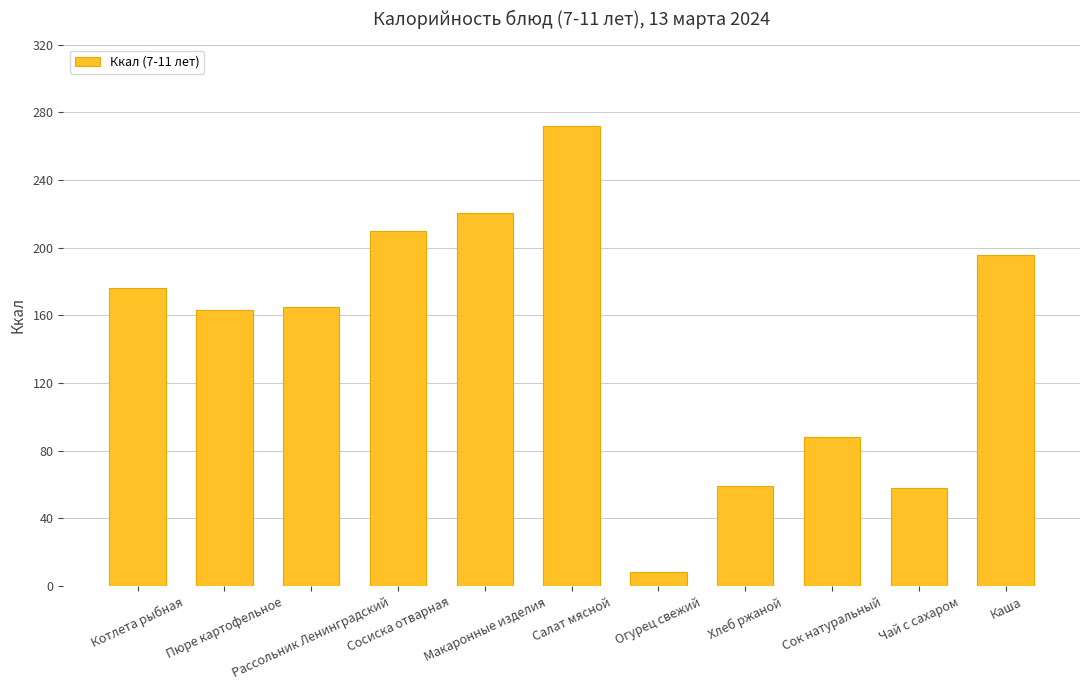

Reading right to left, what are all the values shown in this chart?

196.0	58.0	88.0	59.4	8.4	272.0	220.5	210.0	165.0	163.5	176.4